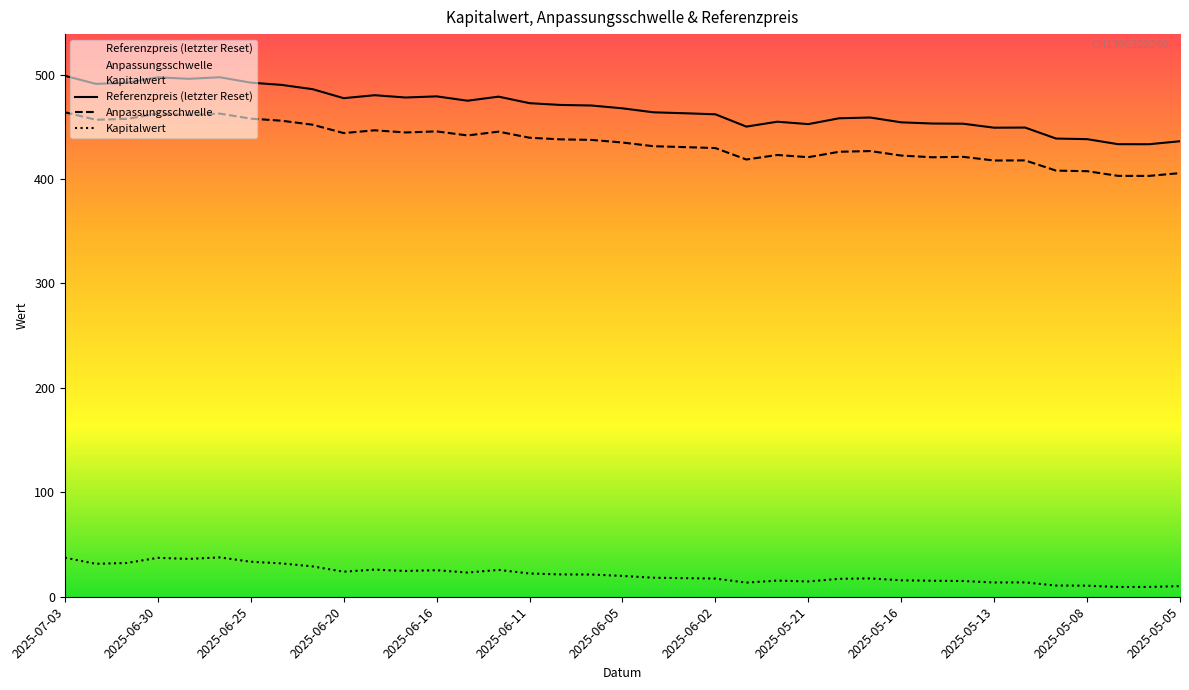

What are all the series names shown in the legend?

Referenzpreis (letzter Reset), Anpassungsschwelle, Kapitalwert